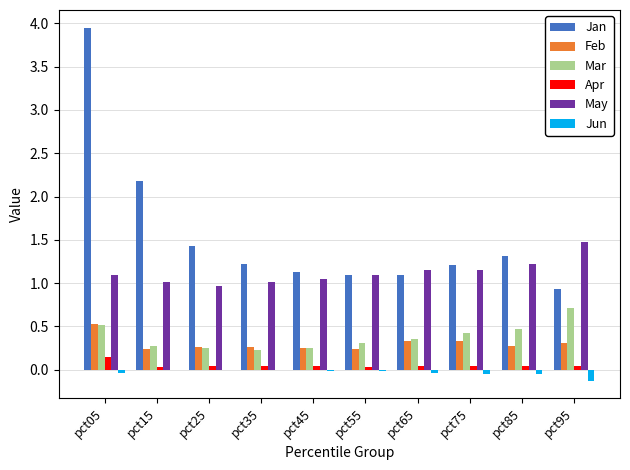

Where is Jan nearest to the value 2?

pct15